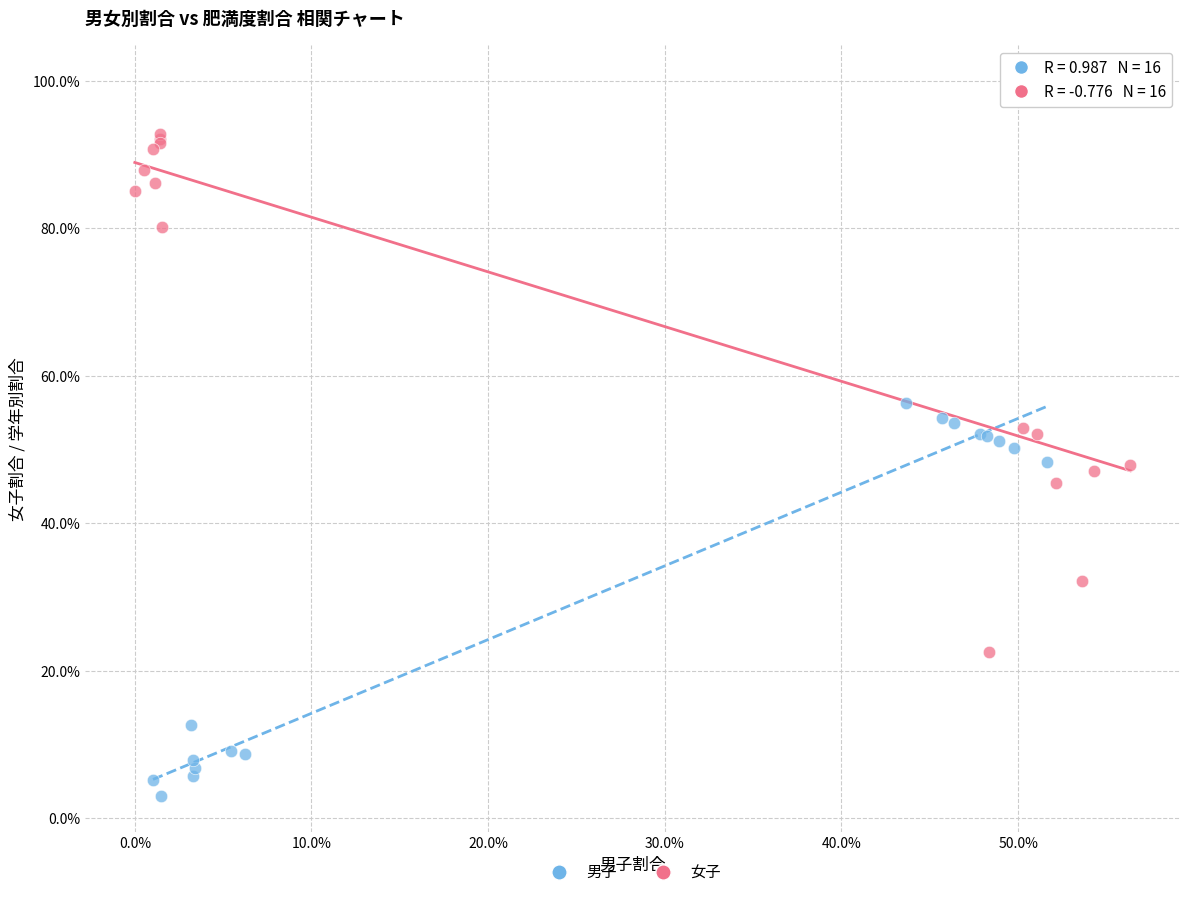

Which series has the largest Y range (max minus min)?

女子